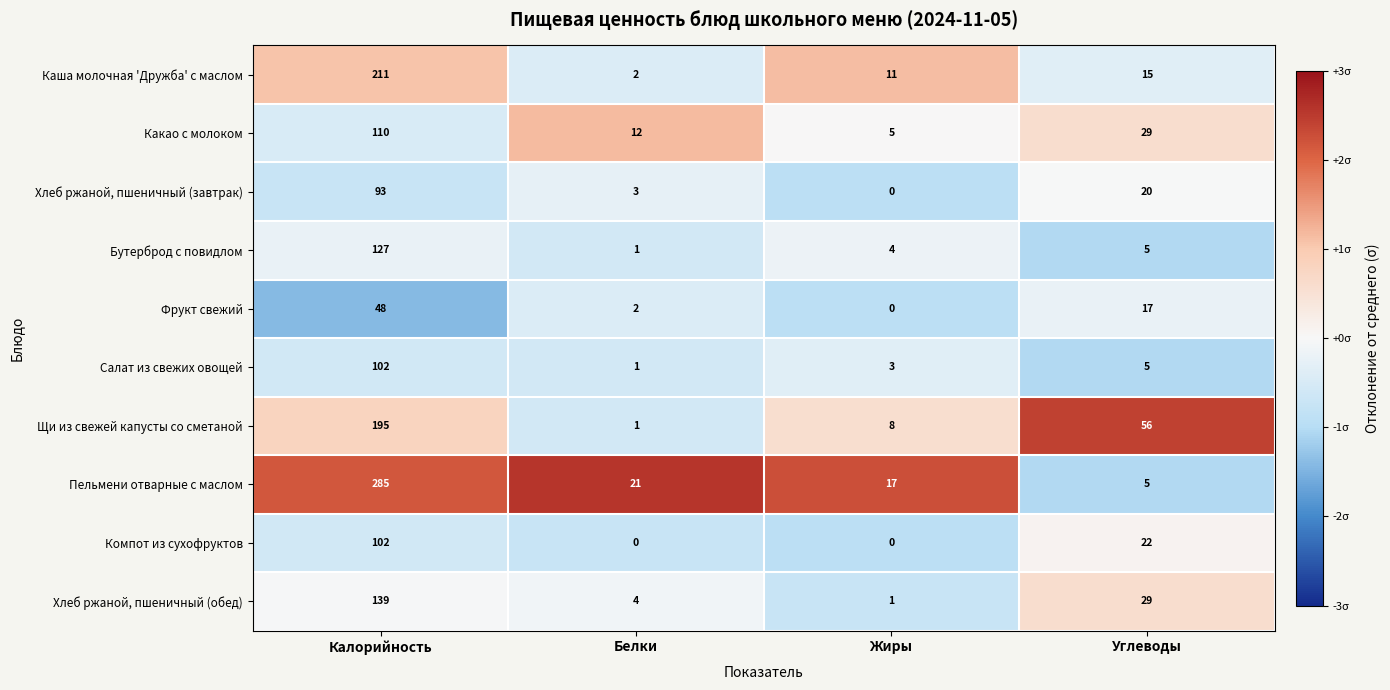

What is the sum of the Салат из свежих овощей values at Жиры and Белки?

4